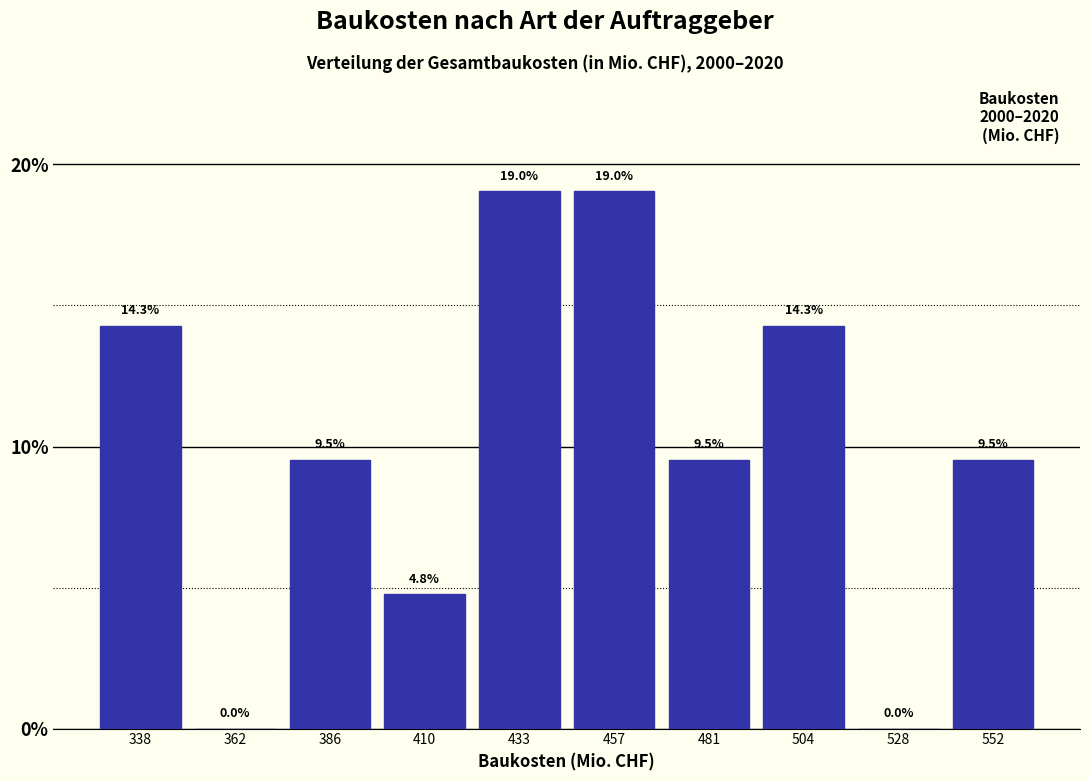

Reading left to right, transcribe this chart: for each bar, give the range it covers on the x-axis and its height. The bar edges are not printed on the chart, so give them approximately, as read against the axis.

325 to 350: 14.3
350 to 375: 0.0
375 to 400: 9.5
400 to 420: 4.8
420 to 445: 19.0
445 to 470: 19.0
470 to 495: 9.5
495 to 515: 14.3
515 to 540: 0.0
540 to 565: 9.5